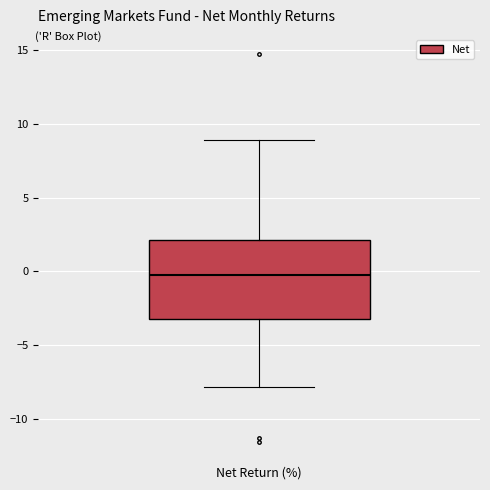

Where does the median line of the box sit on the y-axis? The values are not printed on the chart, so give them approximately, as read against the axis.

-0.5